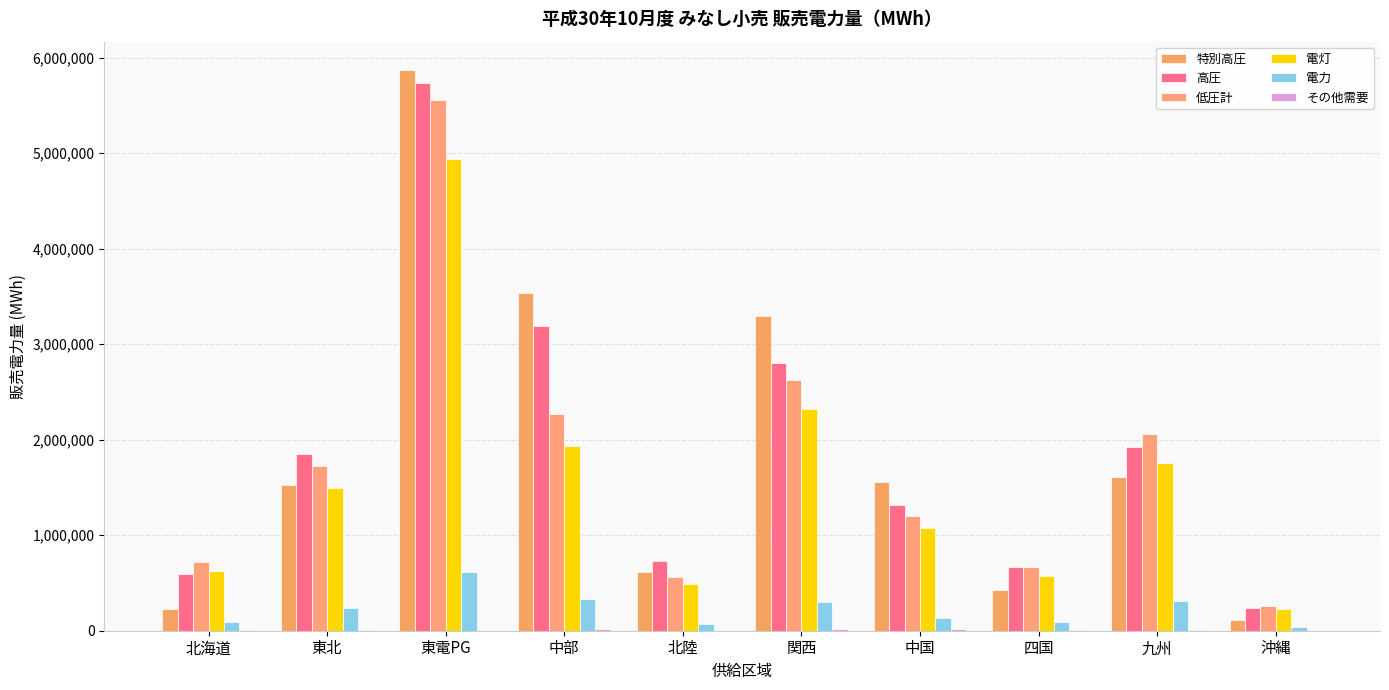

Are the bars grouped side by side (vs. stacked)?

Yes